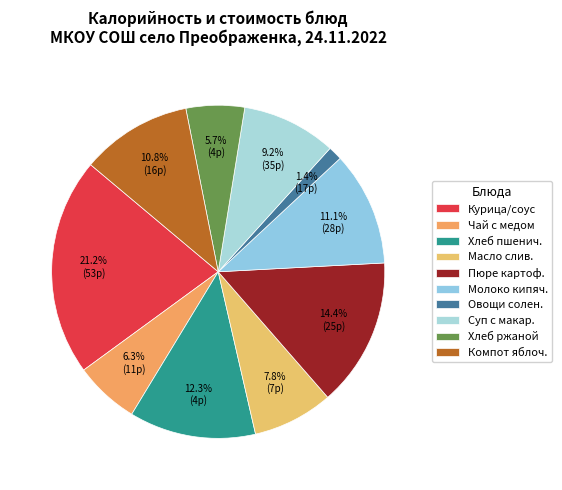

How many slices are in this pie chart?

10